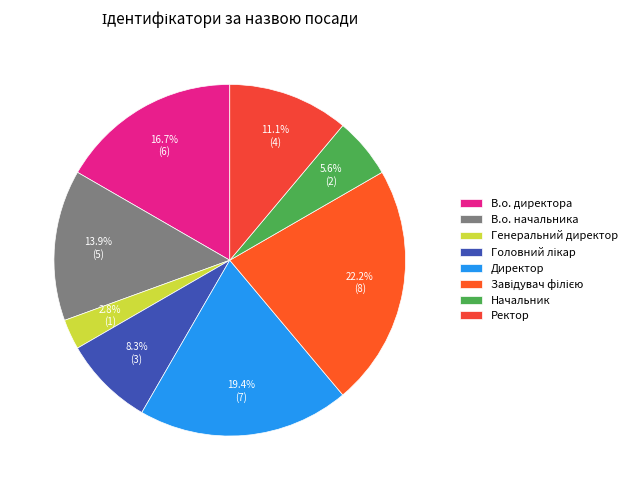

Between Ректор and Завідувач філією, which is larger?

Завідувач філією